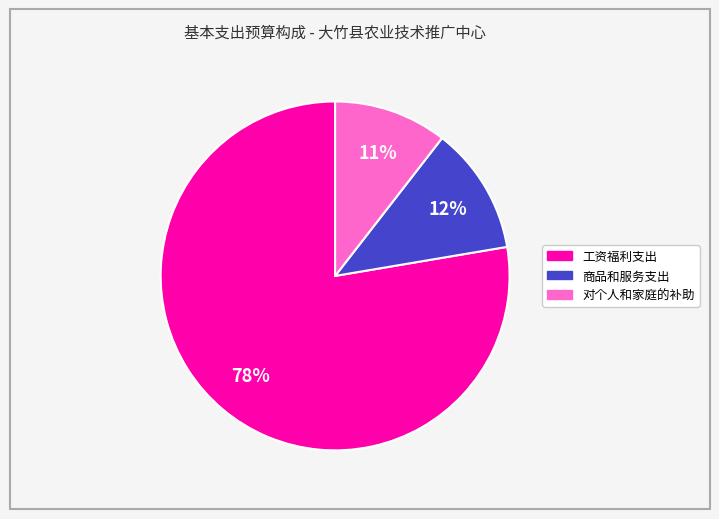

Does any single category account for the majority?

Yes